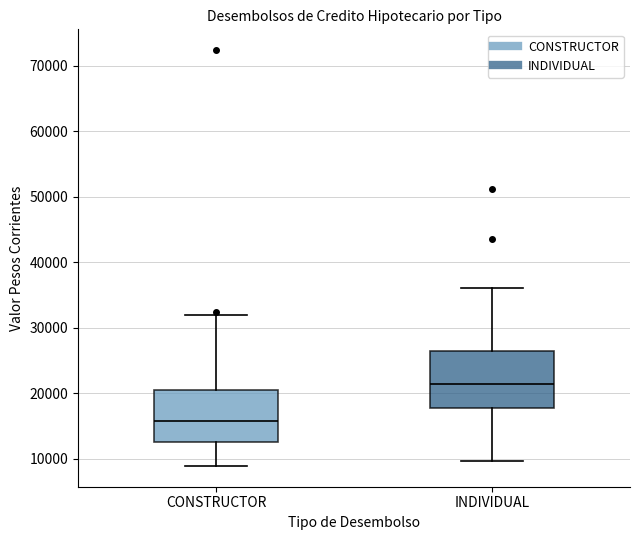

Reading left to right, transcribe this box plot: for each box, give where its median line is, the range the box spans, and where its two whiskers end, as read against the y-axis. The values are not printed on the chart, so give them approximately, as read against the axis.

CONSTRUCTOR: median 16000, box 13000 to 20000, whiskers 9000 to 32000
INDIVIDUAL: median 21000, box 18000 to 26000, whiskers 10000 to 36000